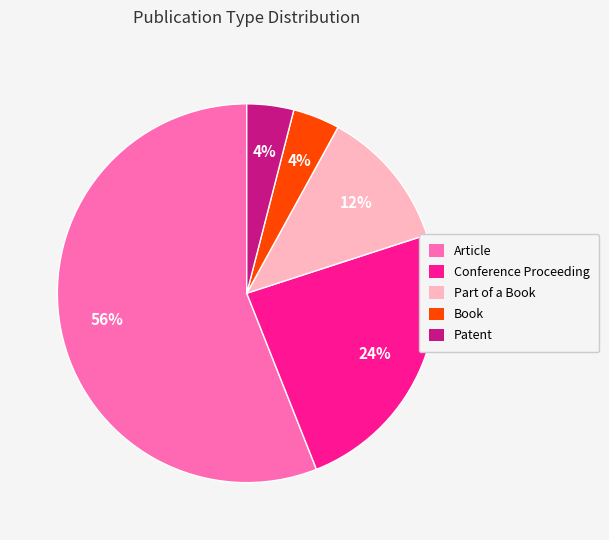

To the nearest percent, what portion does Conference Proceeding represent?

24%